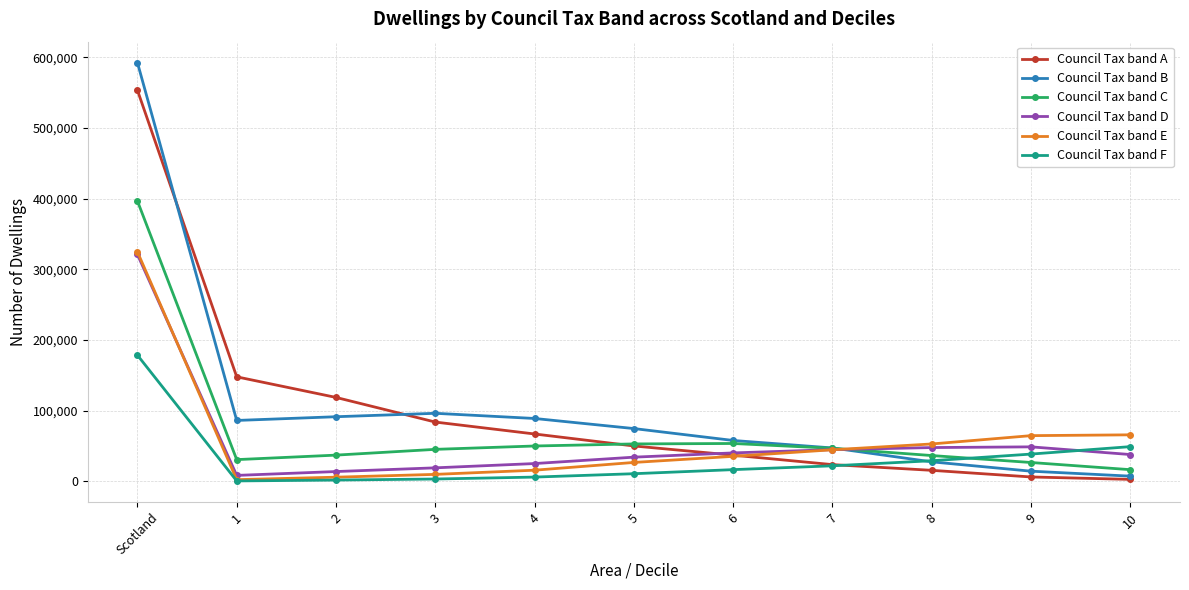

What position from the left is 7?

8